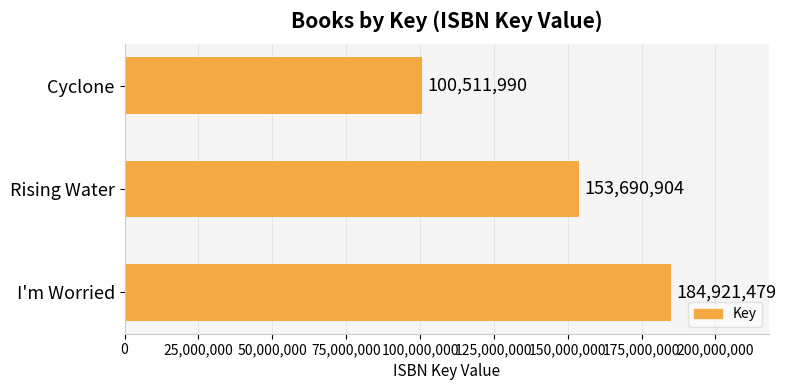

Read the value at Cyclone, to the nearest 100.

100512000